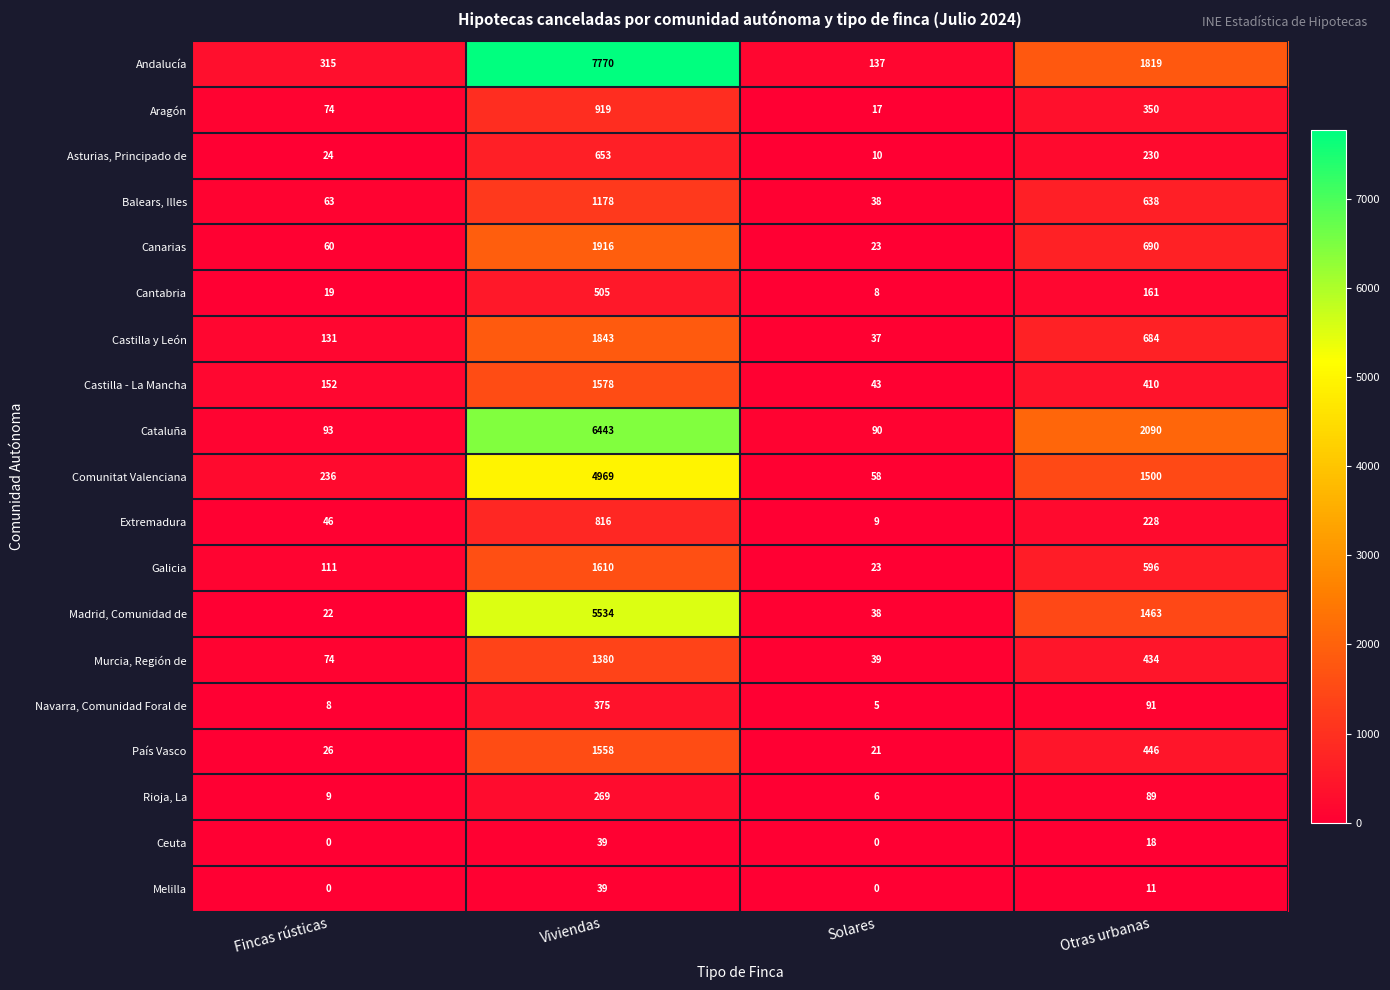

The value of Aragón at Otras urbanas is 82. True or false?

False